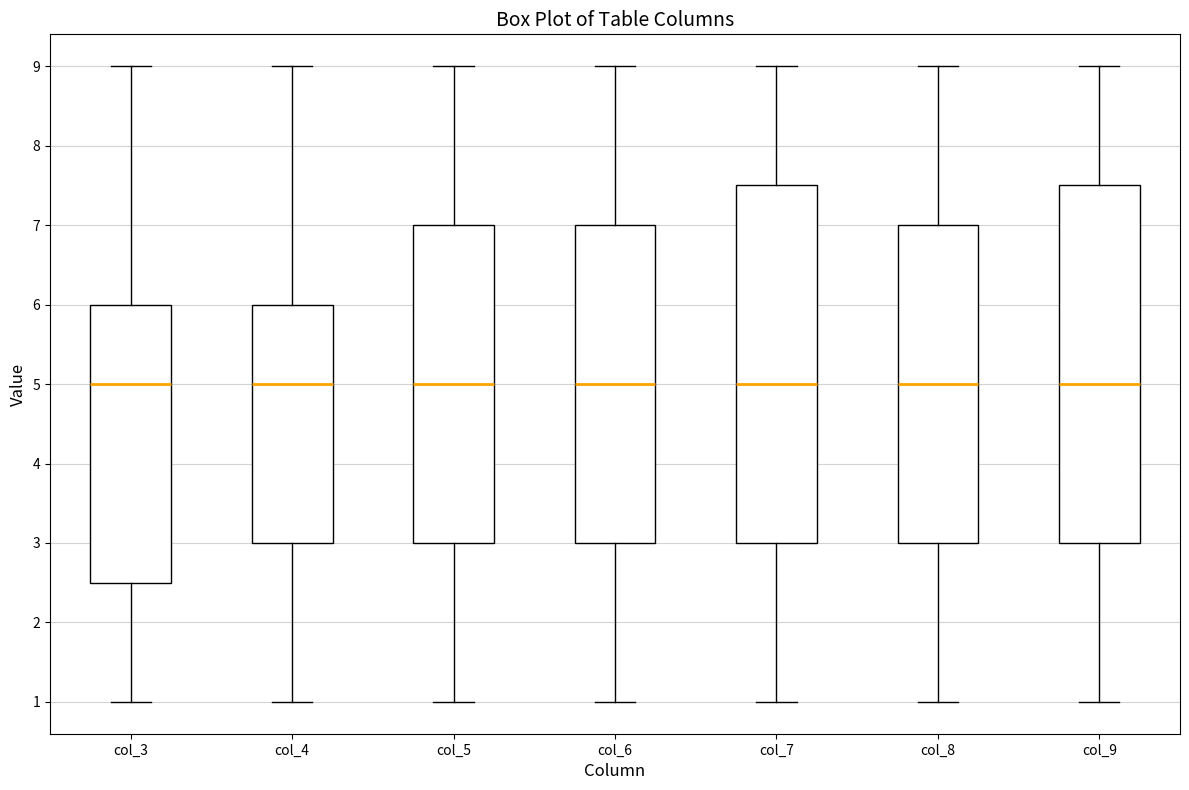

Where does the median line of the box for col_9 sit on the y-axis? The values are not printed on the chart, so give them approximately, as read against the axis.

5.0